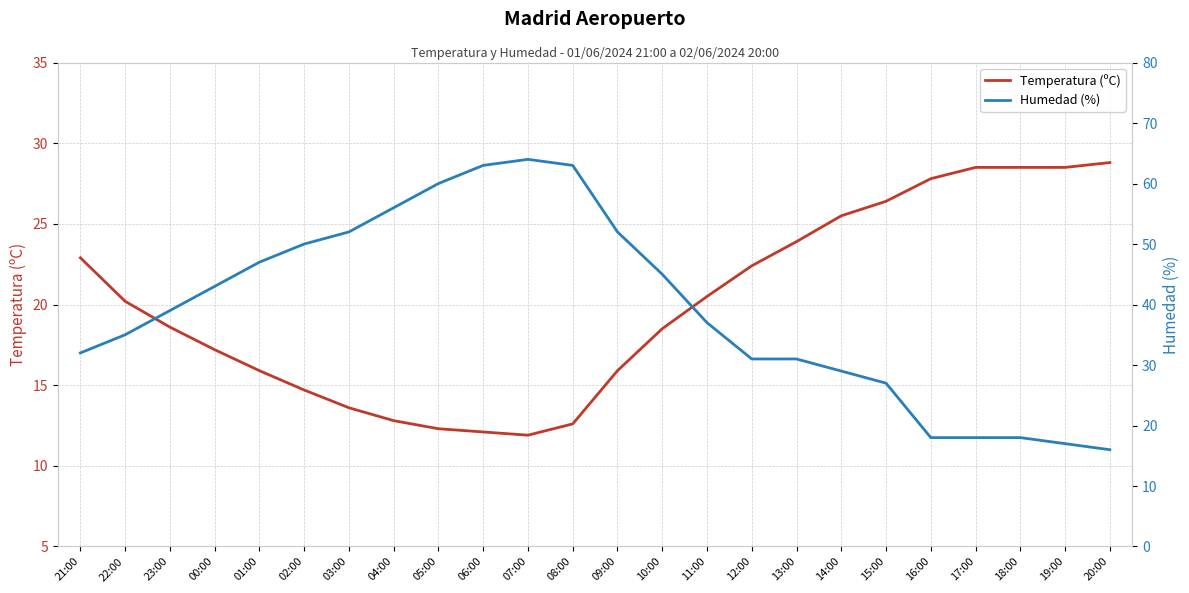

What is the label of the 12th point from the right?

09:00